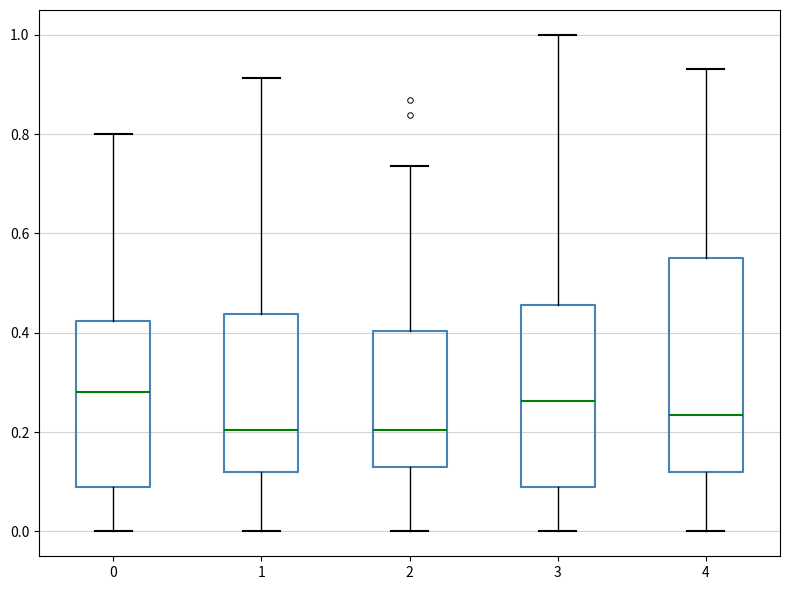

Where does the median line of the box at x = 4 sit on the y-axis? The values are not printed on the chart, so give them approximately, as read against the axis.

0.24